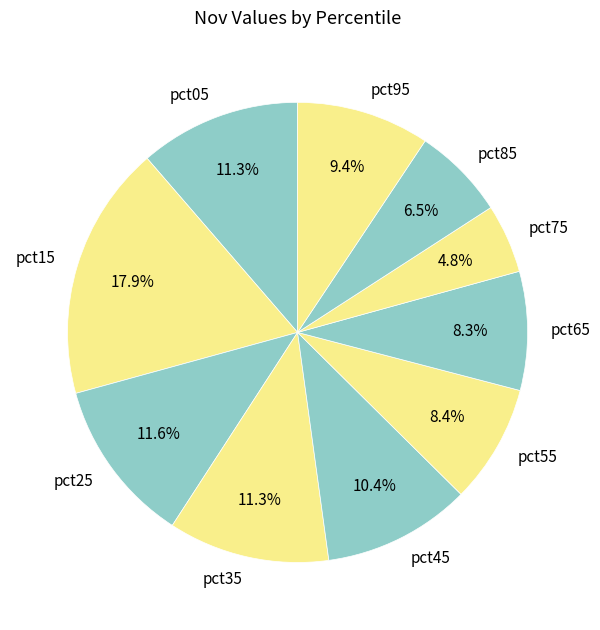

How many segments does this pie chart have?

10